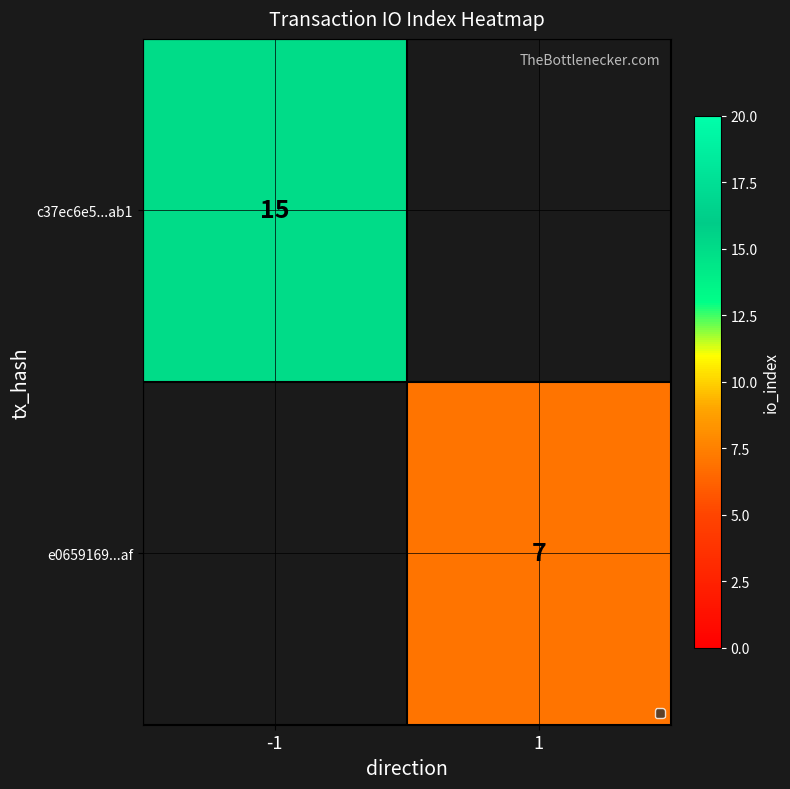

True or false: e0659169...af has a value of 12 at 1.

False